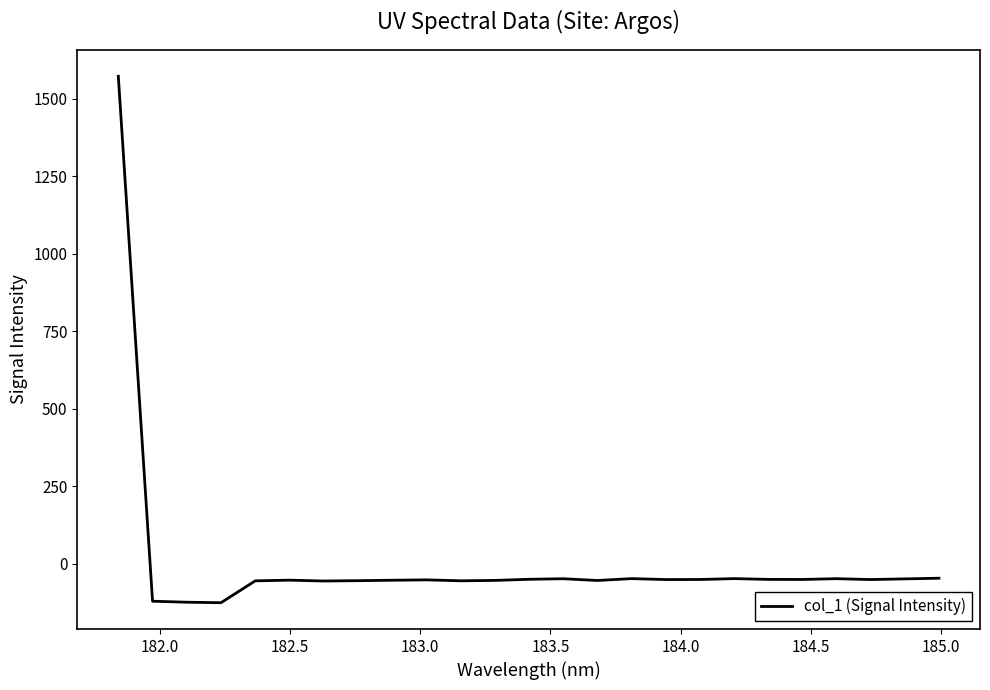

How many values are above zero?

1